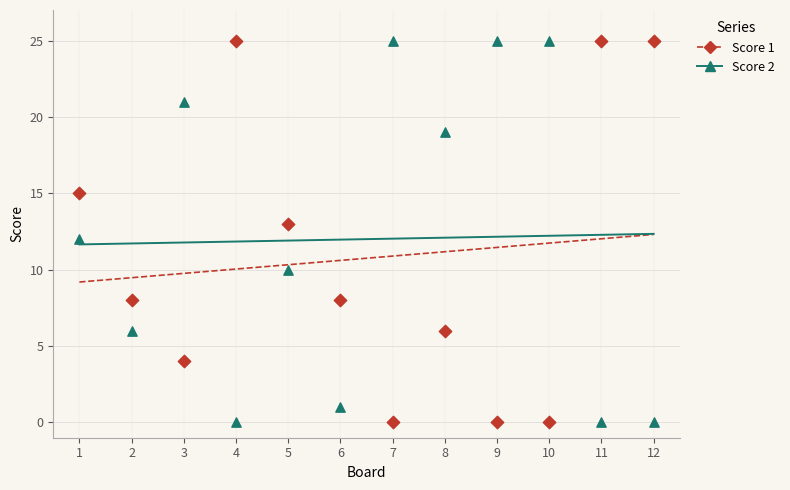

What are all the series names shown in the legend?

Score 1, Score 2